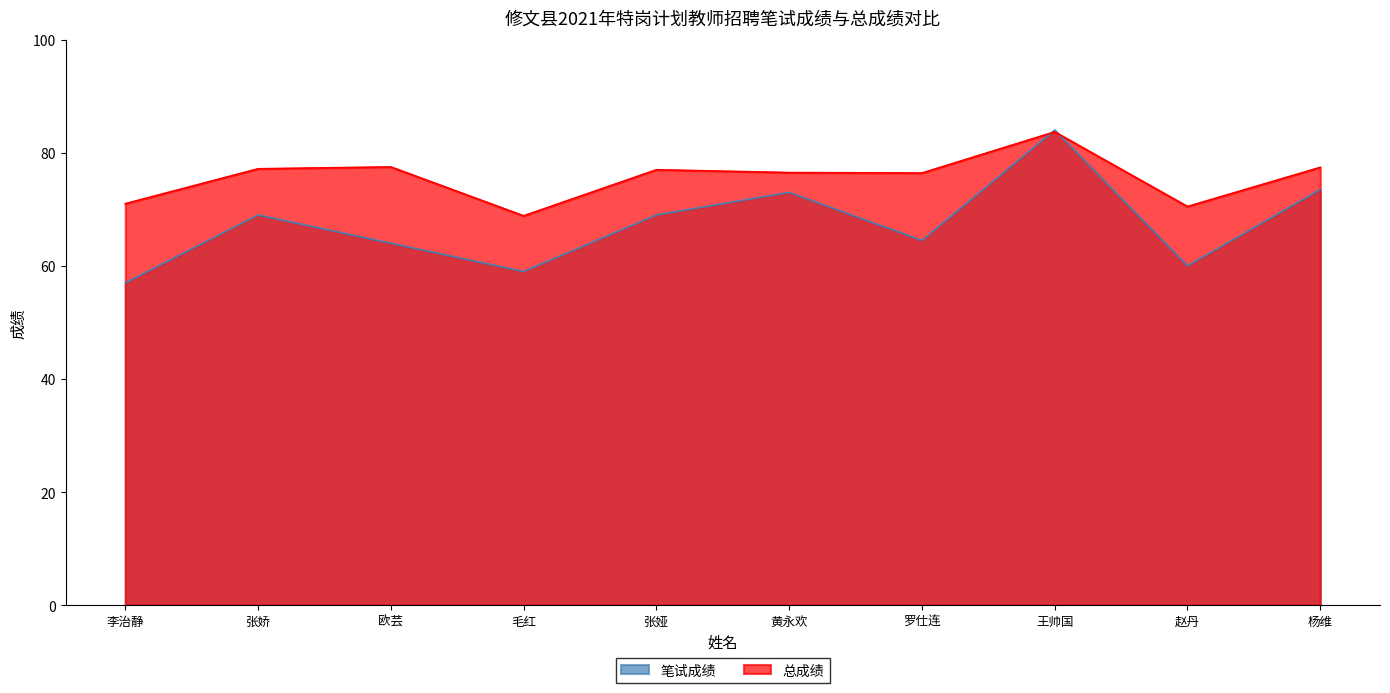

At which category does 总成绩 reach its first local valley?

毛红